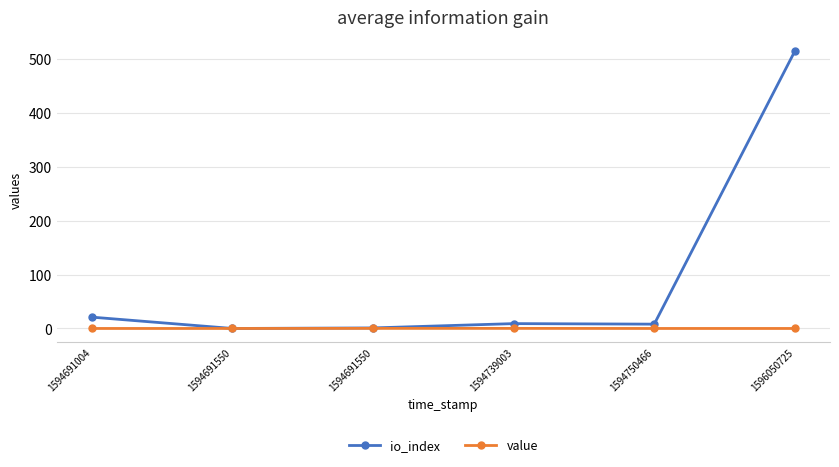

What are all the series names shown in the legend?

io_index, value